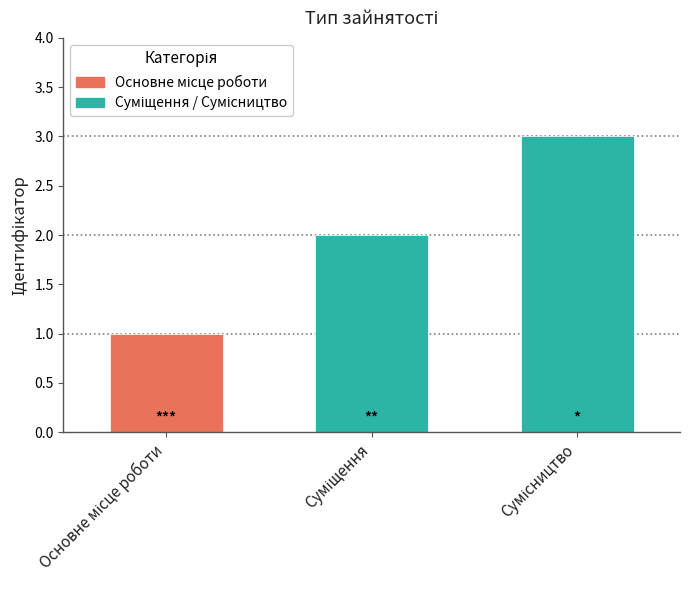

Reading left to right, transcribe all the data shown in this chart.

1	2	3